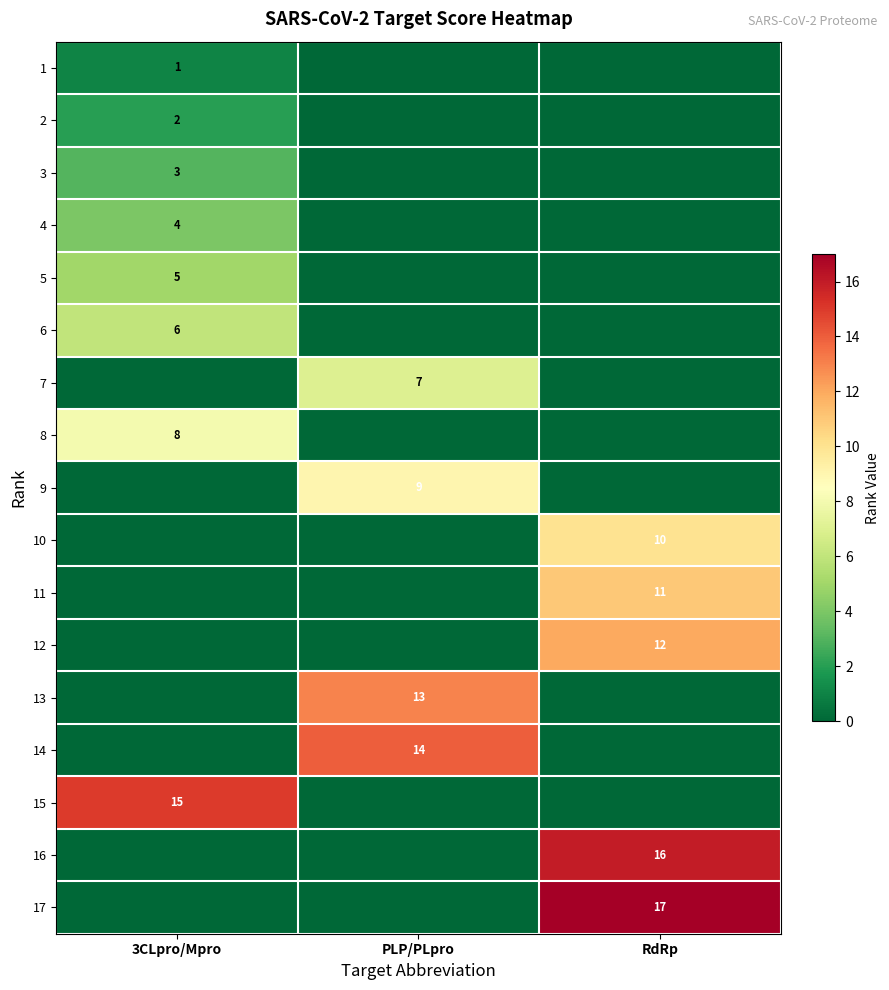

Is it true that 15 equals 3 at 3CLpro/Mpro?

False